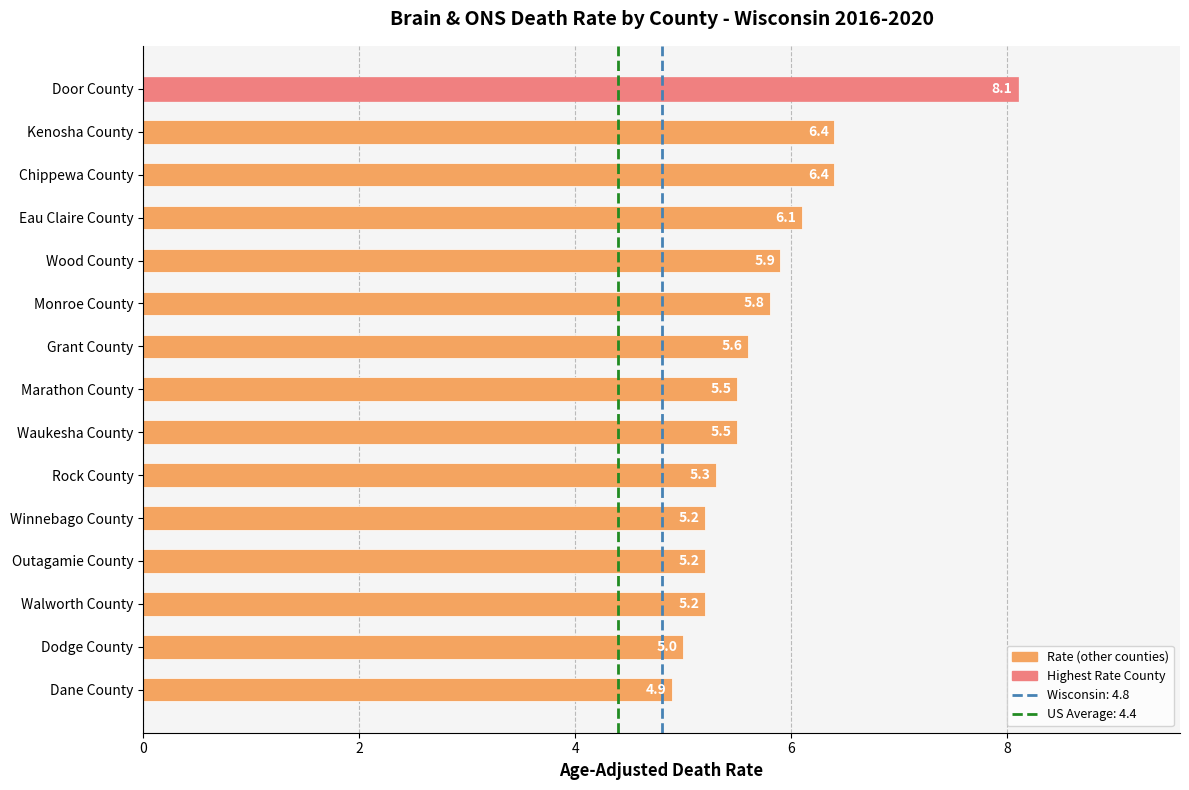

Approximately how many times larger is the value at Chippewa County compared to Marathon County?

1.2